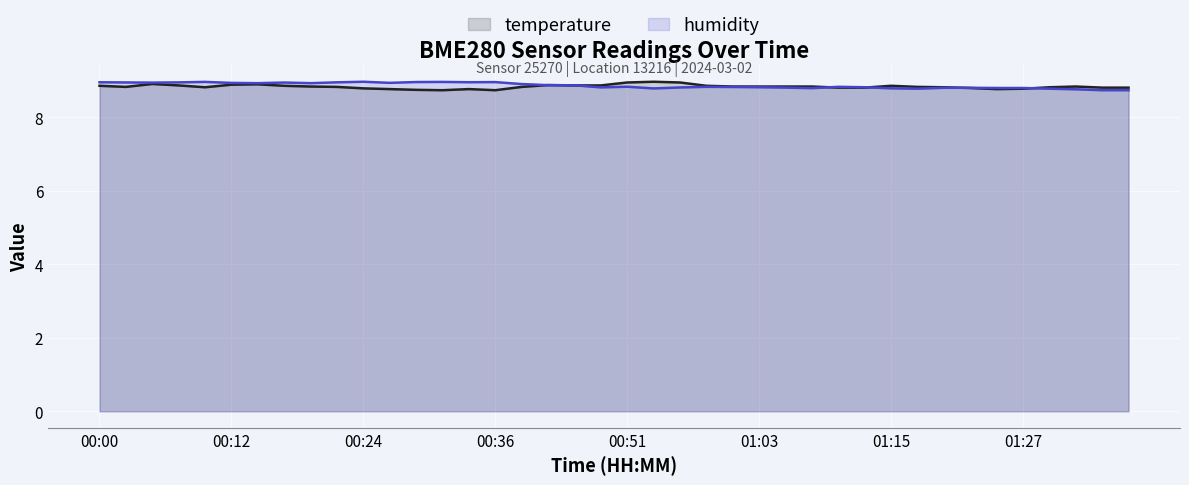

What are all the series names shown in the legend?

temperature, humidity